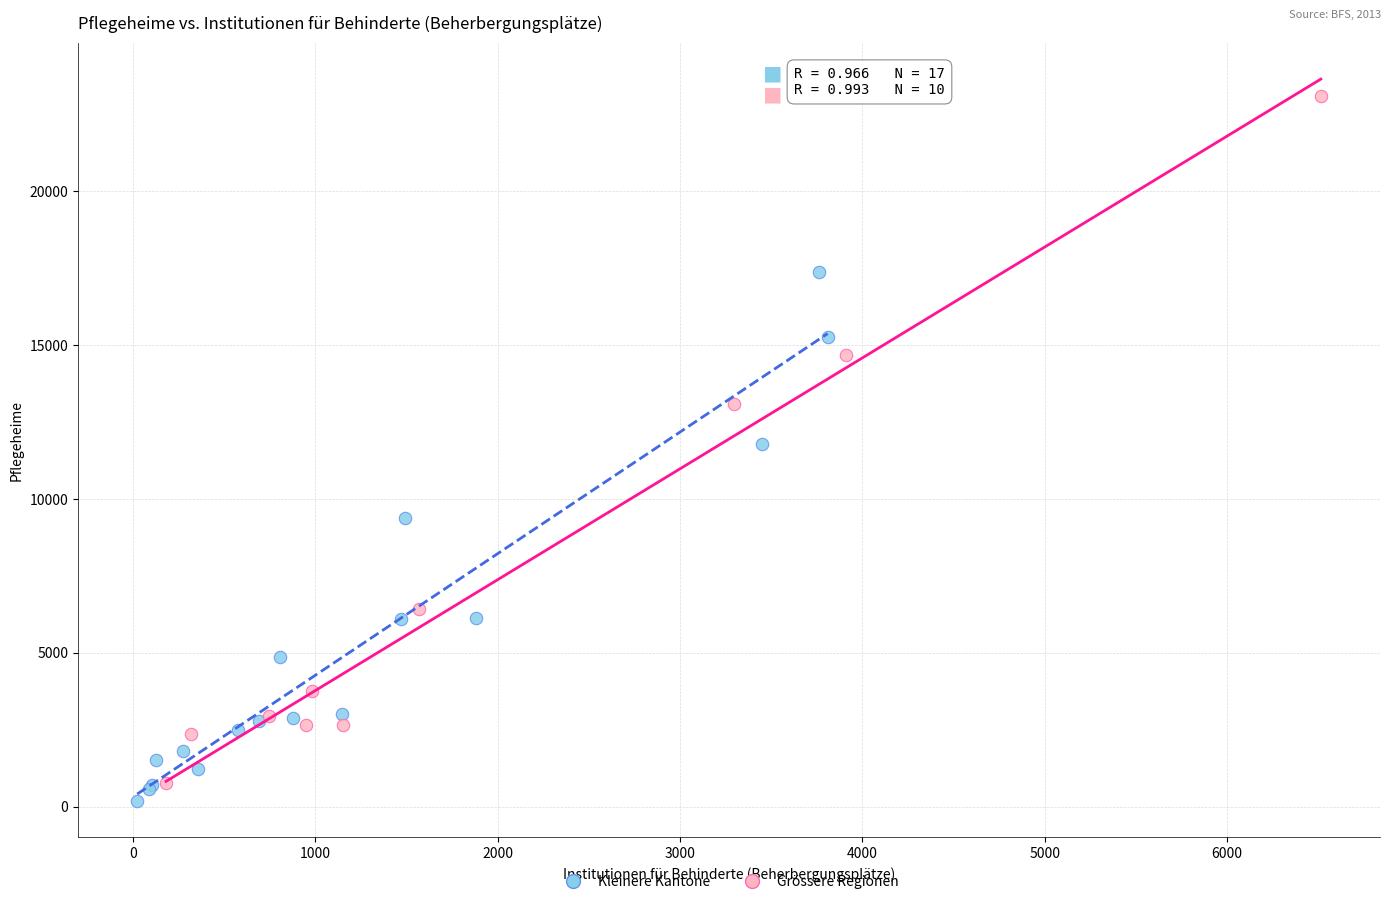

Which series has the widest spread of Y values?

Grössere Regionen